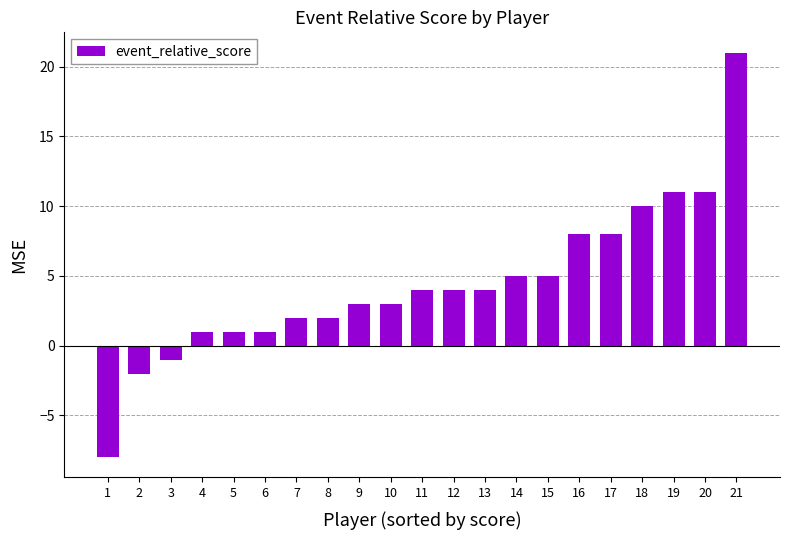

What is the sum of all values?

93